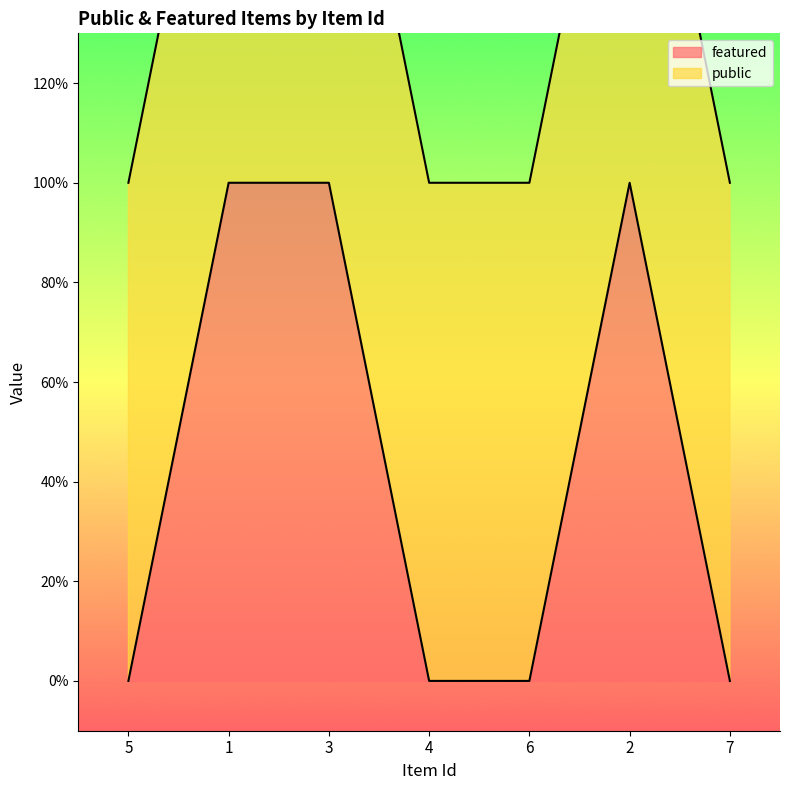

What is the sum of all values?

3